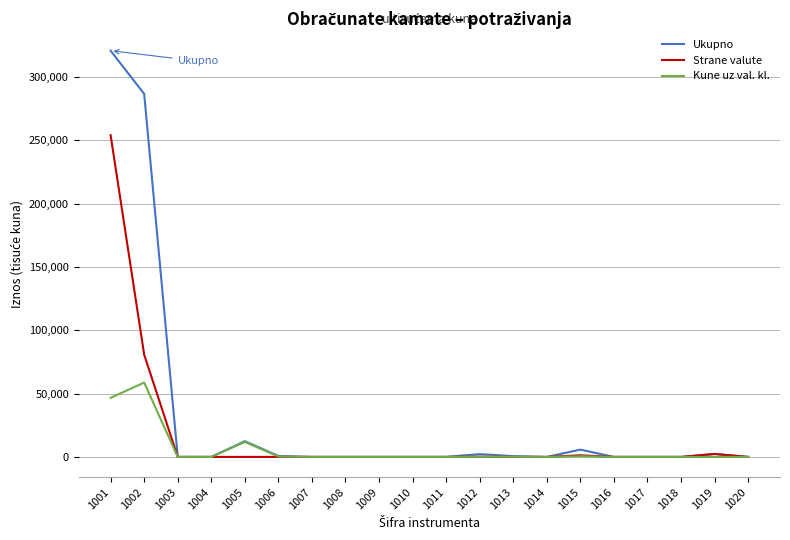

Rank the series by their maximum value, from lowest to highest.

Kune uz val. kl., Strane valute, Ukupno